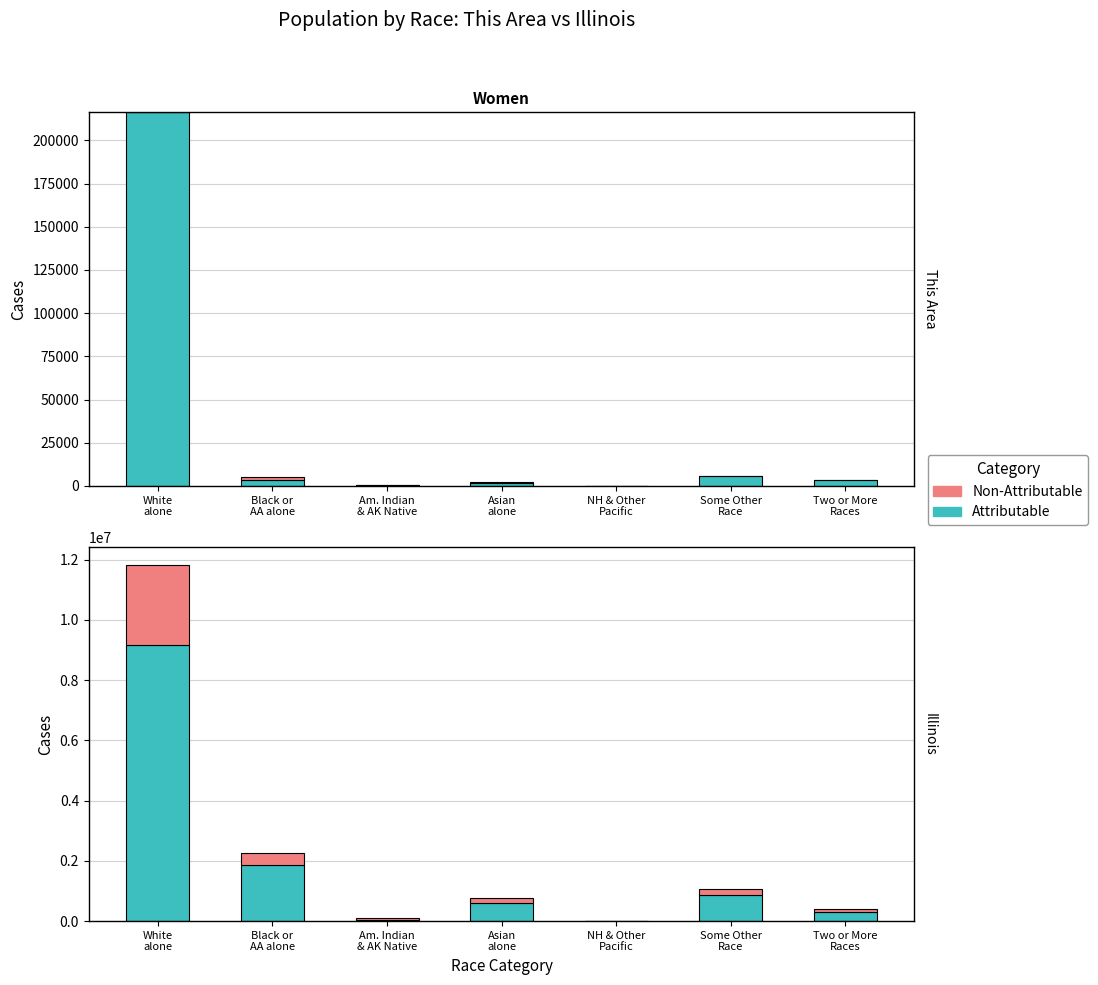

Which series has the widest spread of values?

Illinois